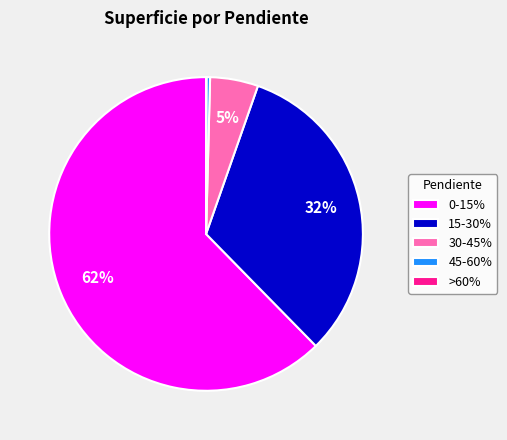

To the nearest percent, what is the combined percentage of 0-15% and 45-60%?

63%